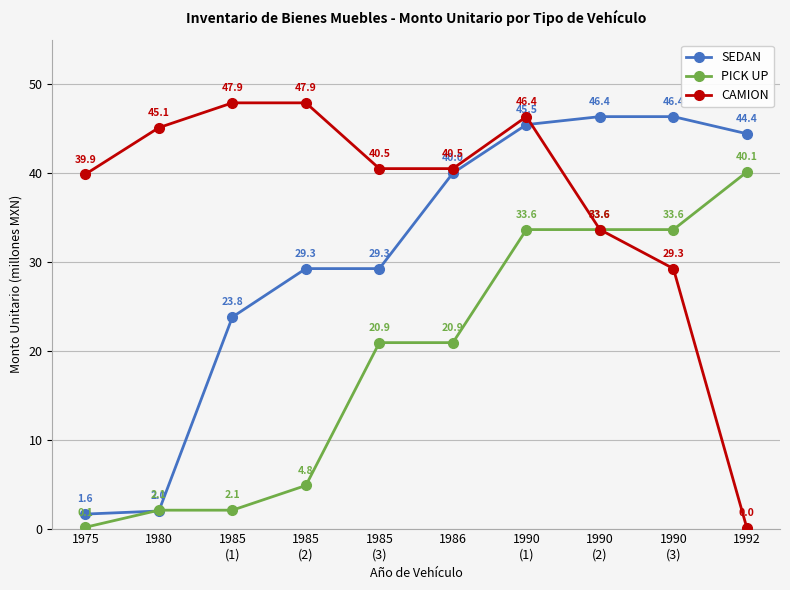

What is the label of the 5th point from the right?

1986